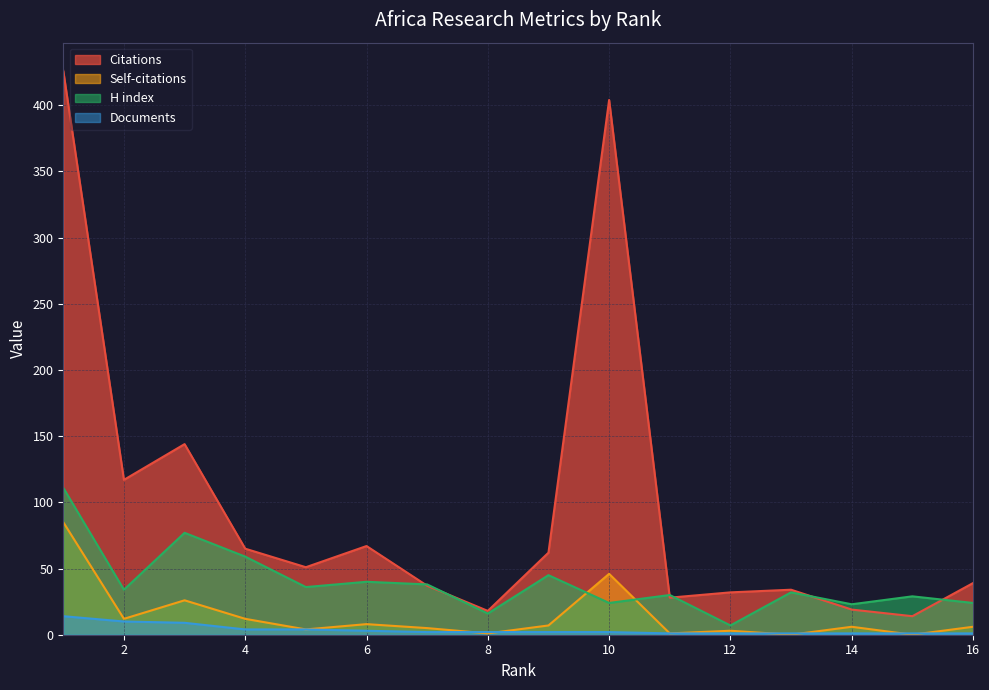

Is it true that Documents equals 6 at 3?

False